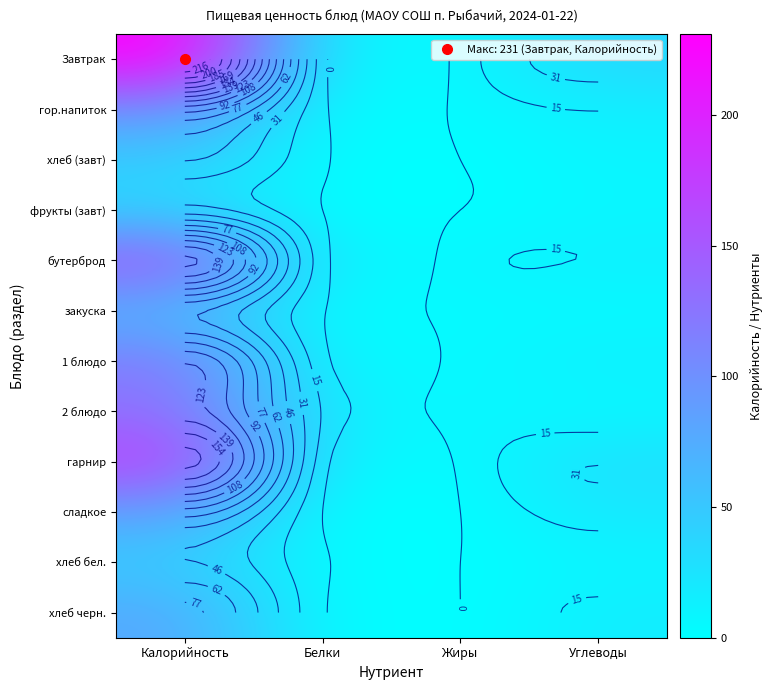

What is the difference between the highest and lowest values at Жиры?

8